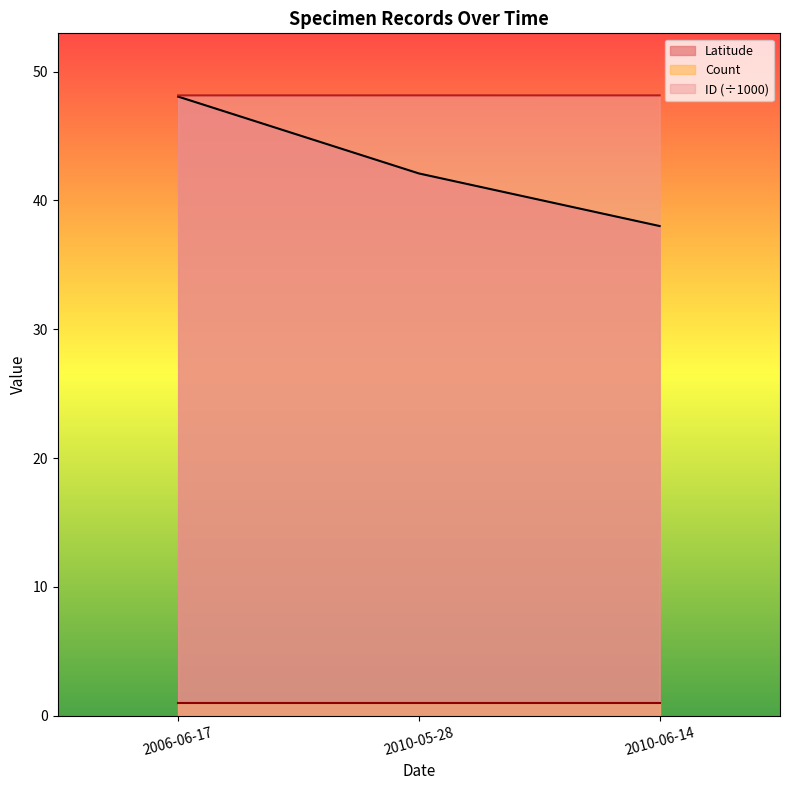

Where is Latitude nearest to the value 48?

2006-06-17